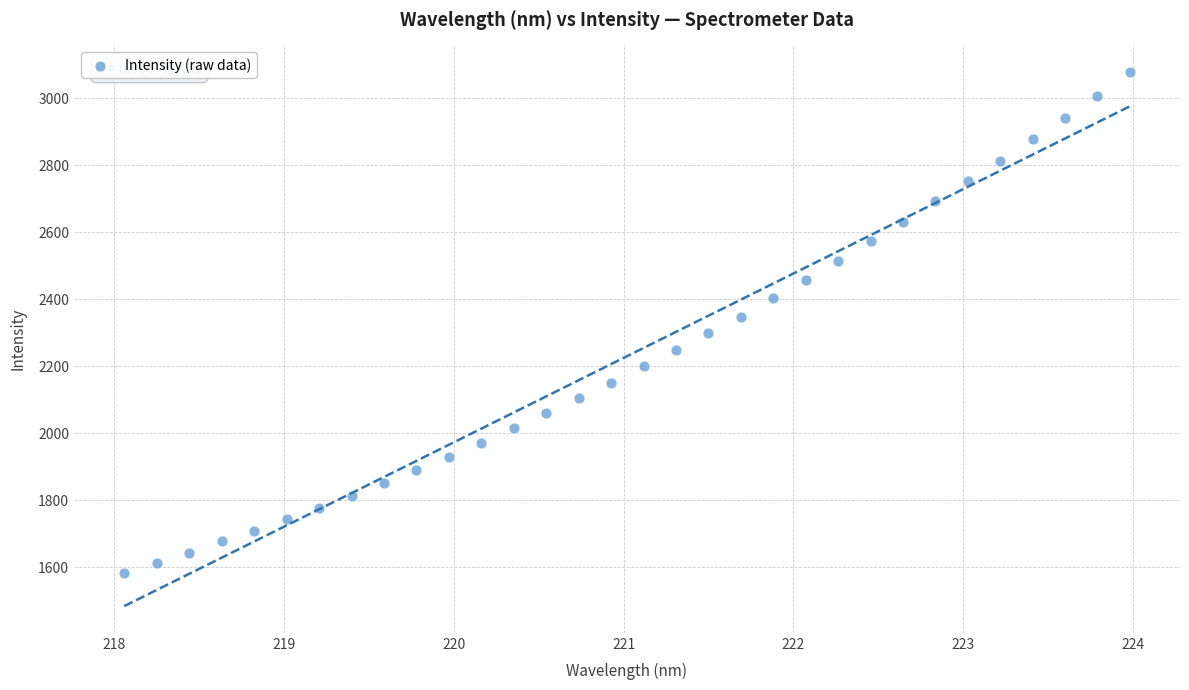

What is the range of X values (max minus min)?

5.9